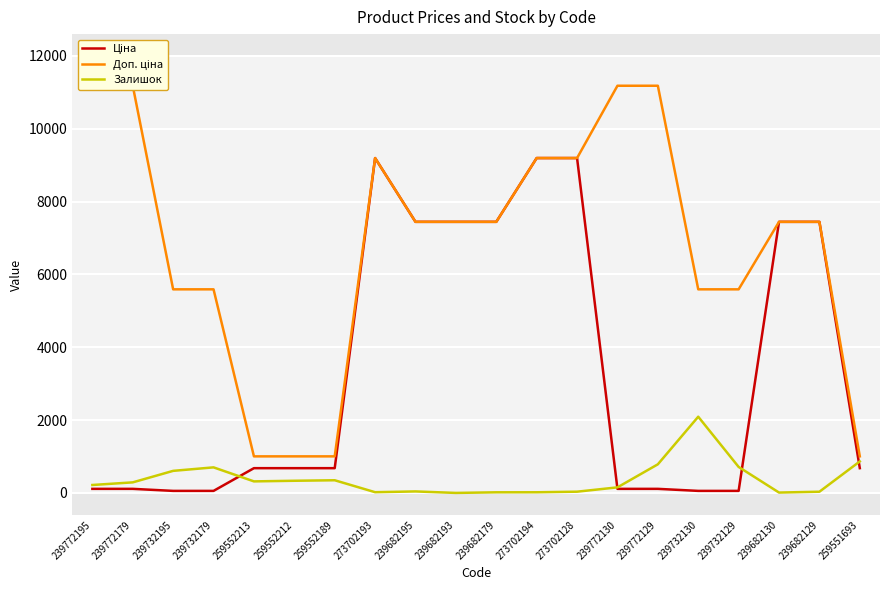

Rank the categories by Ціна value from lowest to highest.

239732195, 239732179, 239732130, 239732129, 239772195, 239772179, 239772130, 239772129, 259552213, 259552212, 259552189, 259551693, 239682195, 239682193, 239682179, 239682130, 239682129, 273702193, 273702194, 273702128